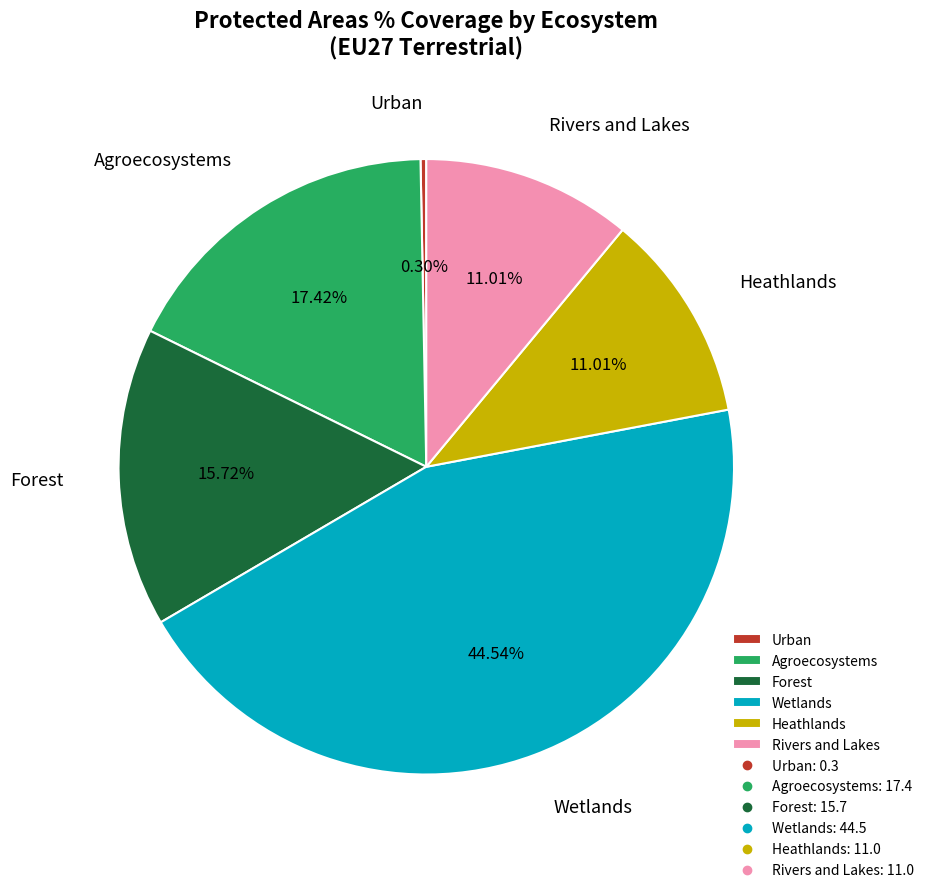

What is the smallest slice in the pie chart?

Urban